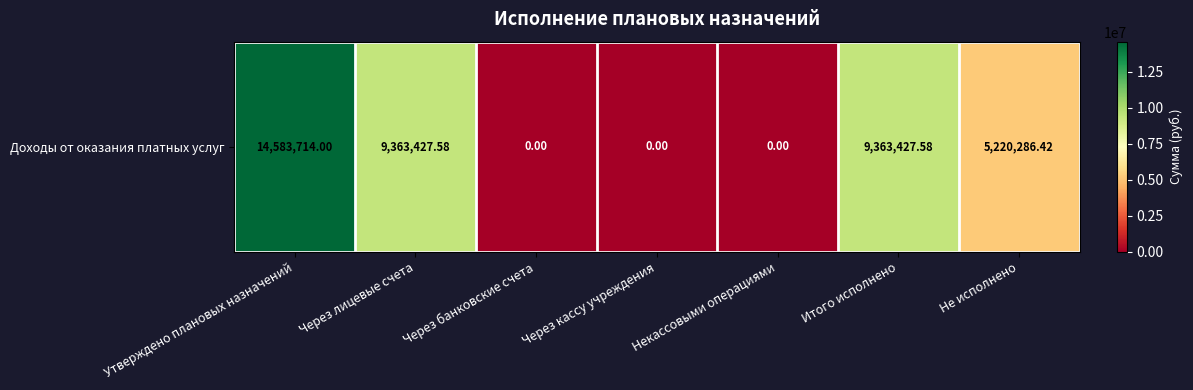

True or false: the data shows 8210809.3 at Некассовыми операциями.

False